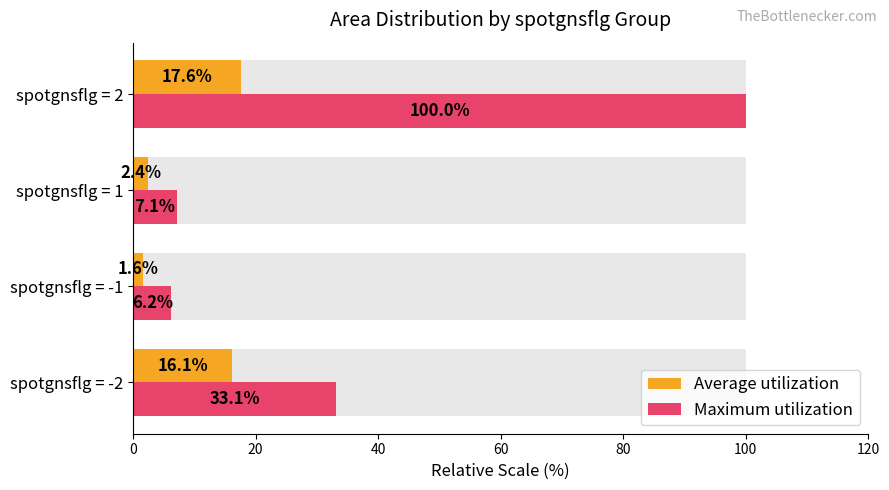

What is the sum of all Maximum utilization values?

146.4